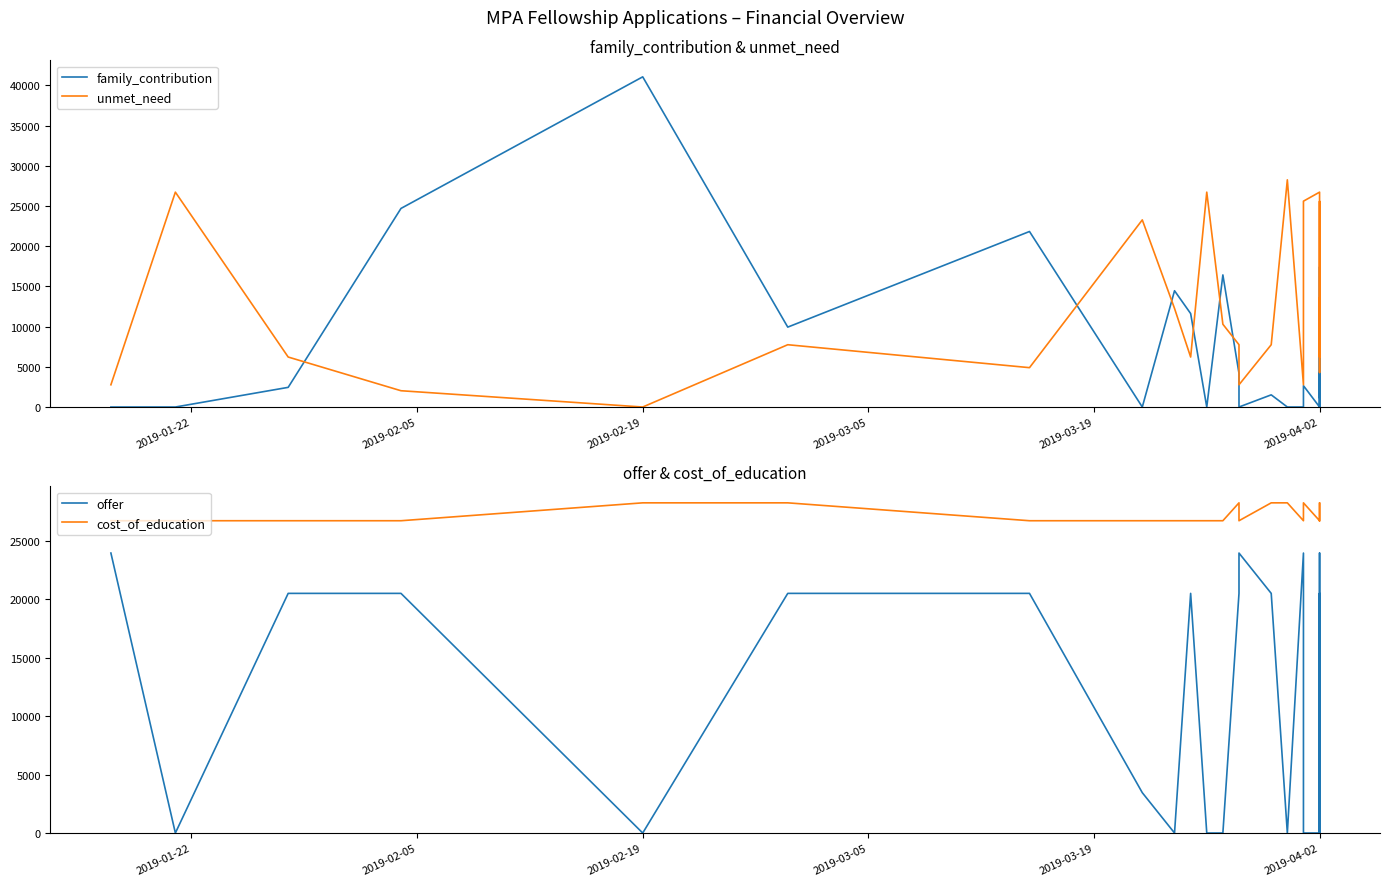

How many intersections are there between unmet_need and family_contribution?

8